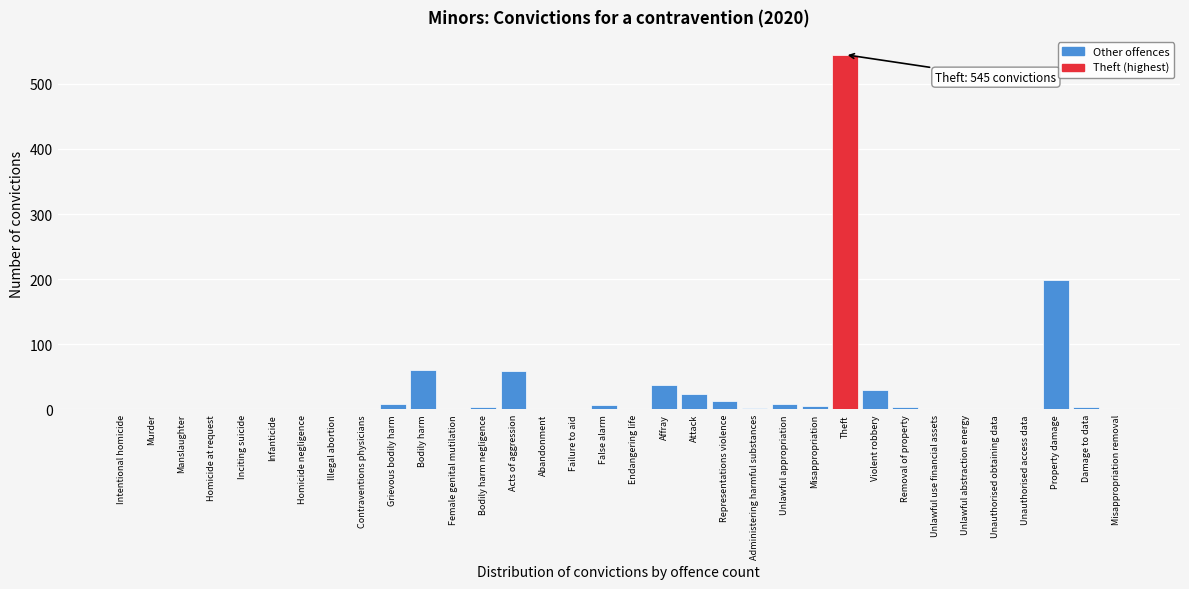

The chart shows a value of -379 at Homicide negligence. True or false?

False